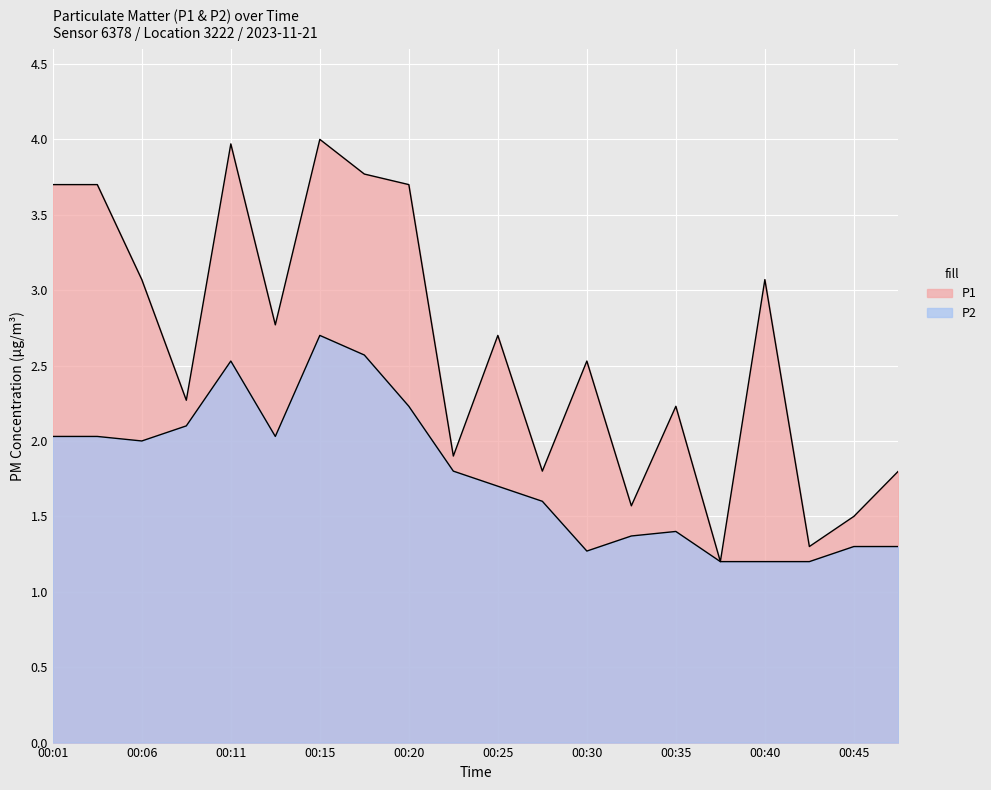

What is the value of the P1 point at the 4th from the left?

2.3